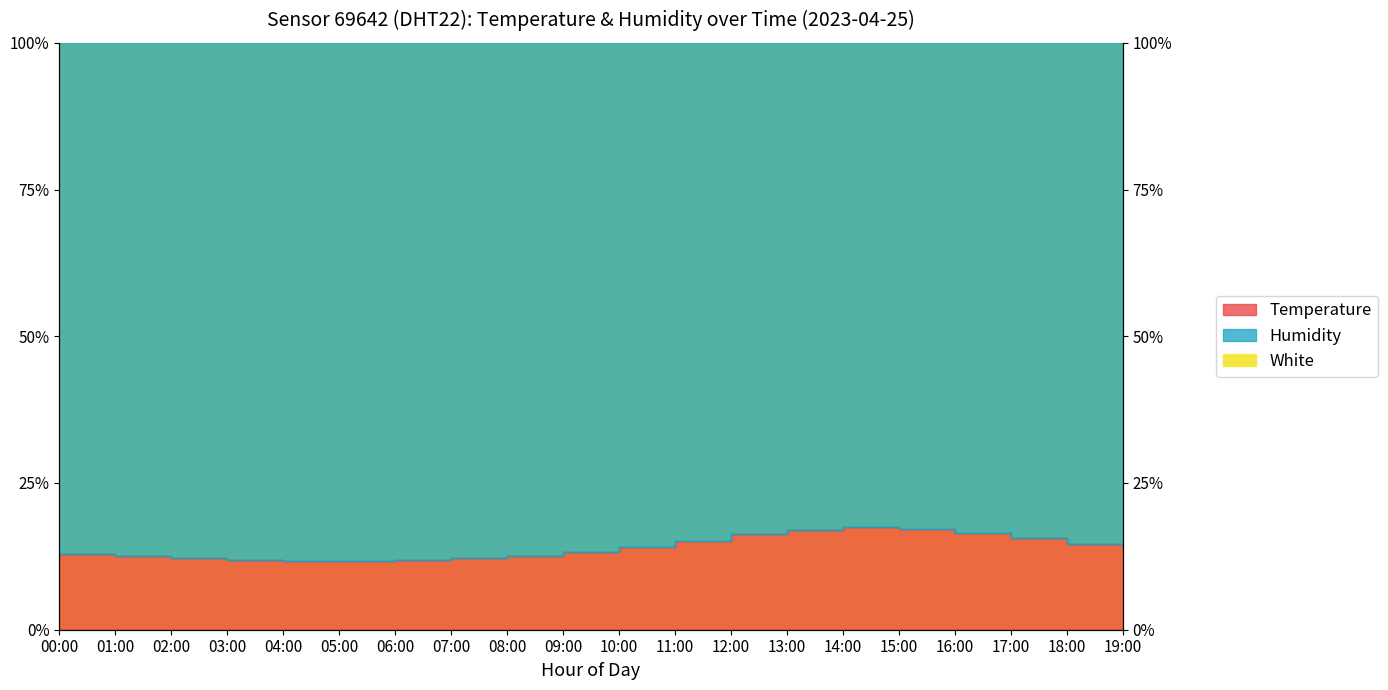

Which category has the highest value across all series?

14:00